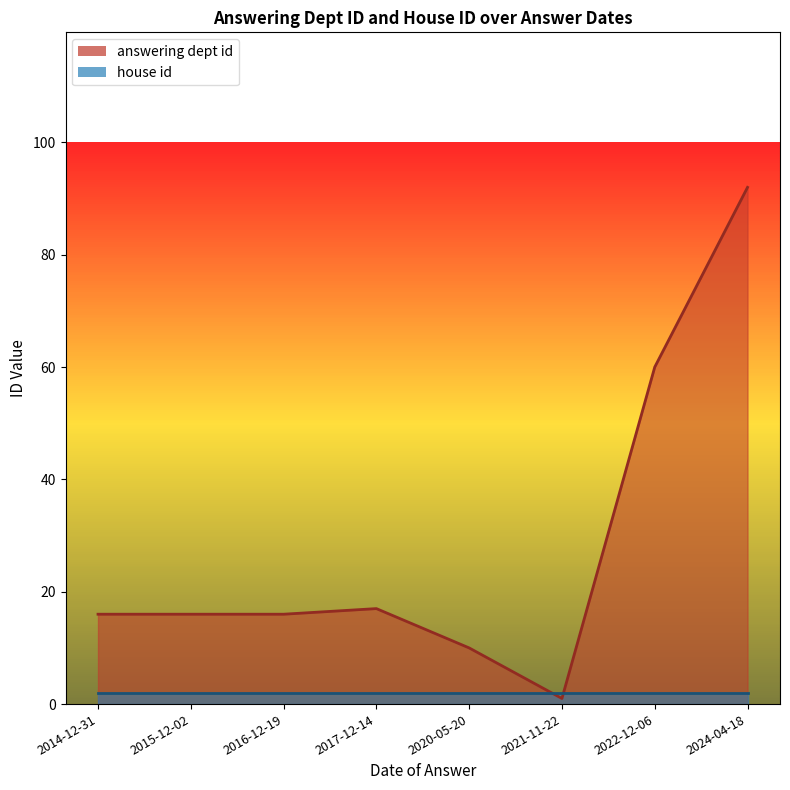

What is the difference between the second highest and second lowest values?

50